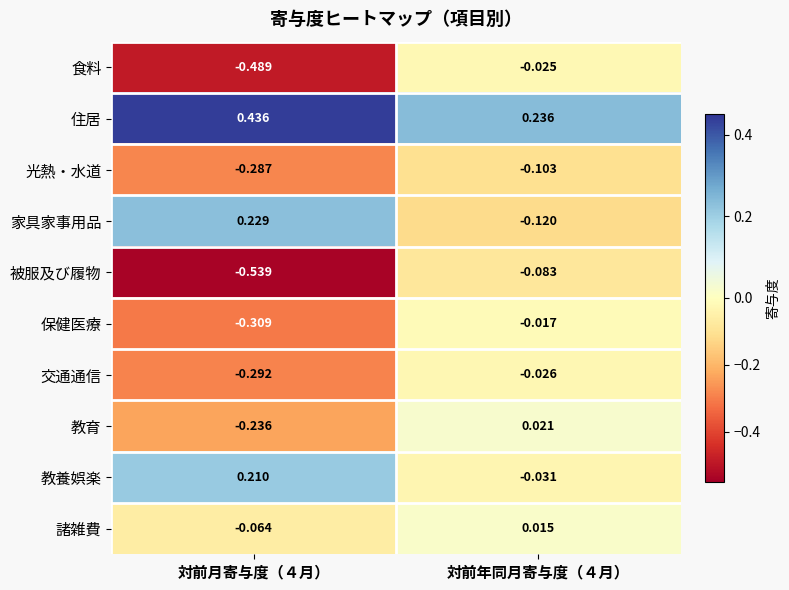

Is the value of 教育 at 対前月寄与度（４月） greater than the value of 家具家事用品 at 対前月寄与度（４月）?

No